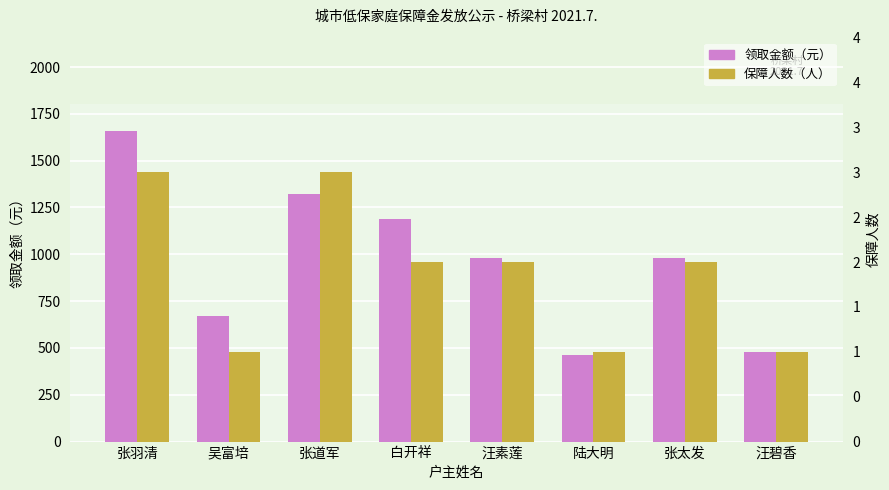

The 领取金额 series shows 1659 at 张羽清. True or false?

True